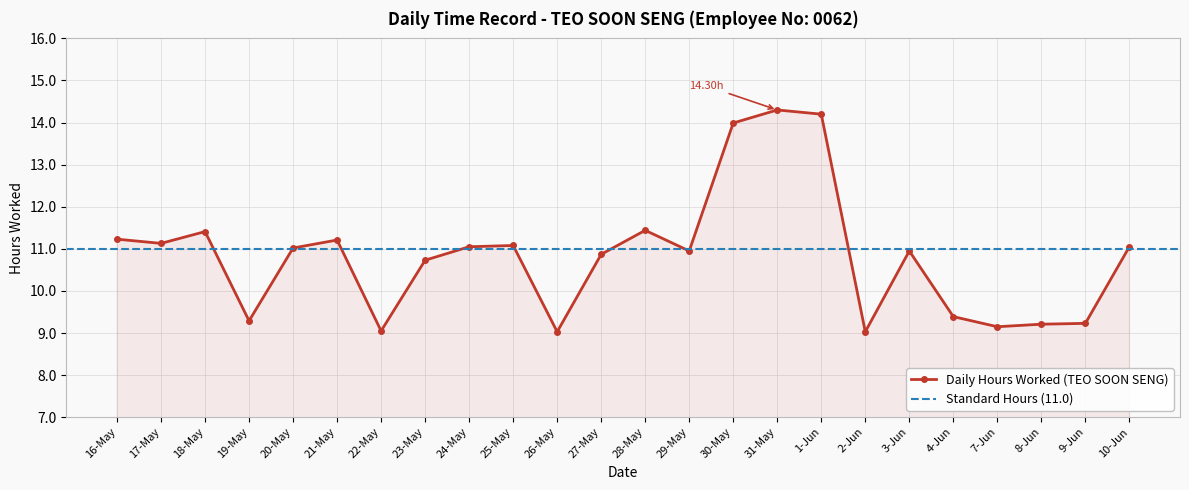

Rank the categories by value from highest to lowest.

31-May, 1-Jun, 30-May, 28-May, 18-May, 16-May, 21-May, 17-May, 25-May, 24-May, 10-Jun, 20-May, 29-May, 3-Jun, 27-May, 23-May, 4-Jun, 19-May, 9-Jun, 8-Jun, 7-Jun, 22-May, 26-May, 2-Jun